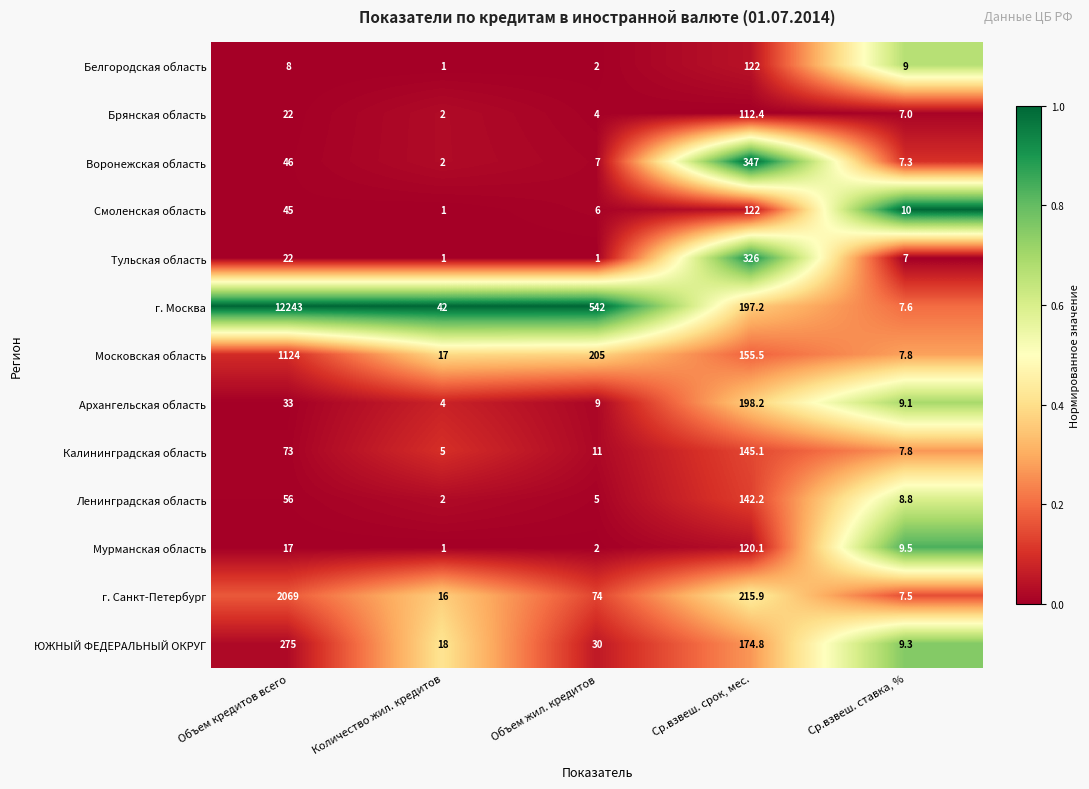

The Смоленская область series shows 1.5 at Количество жил. кредитов. True or false?

False